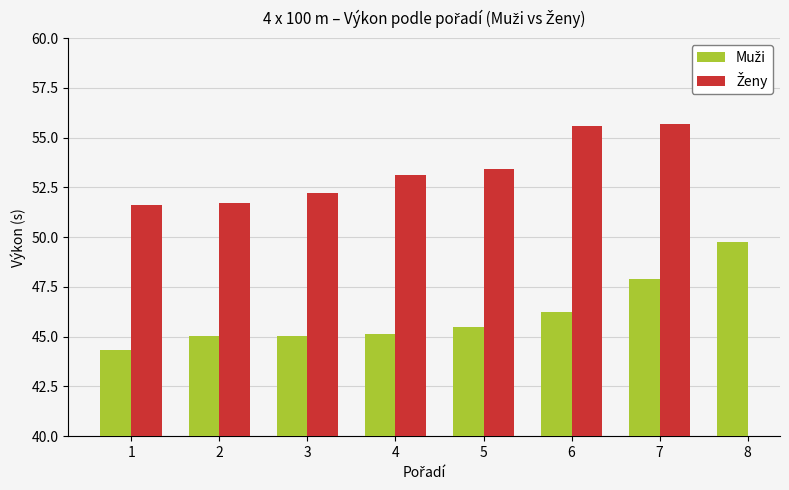

What is the value of the Ženy bar at the 2nd from the left?

51.7